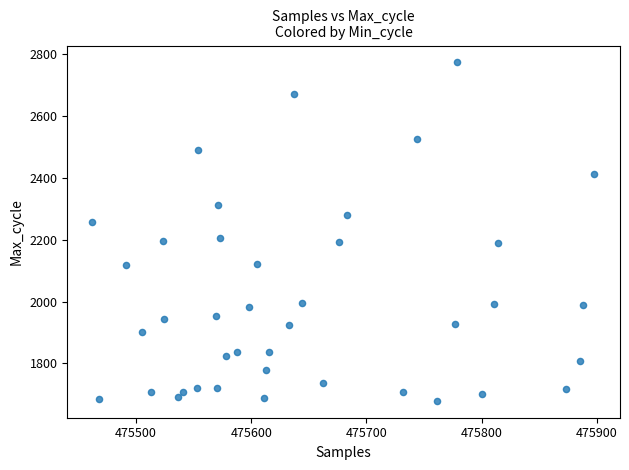

What is the range of X values (max minus min)?

436